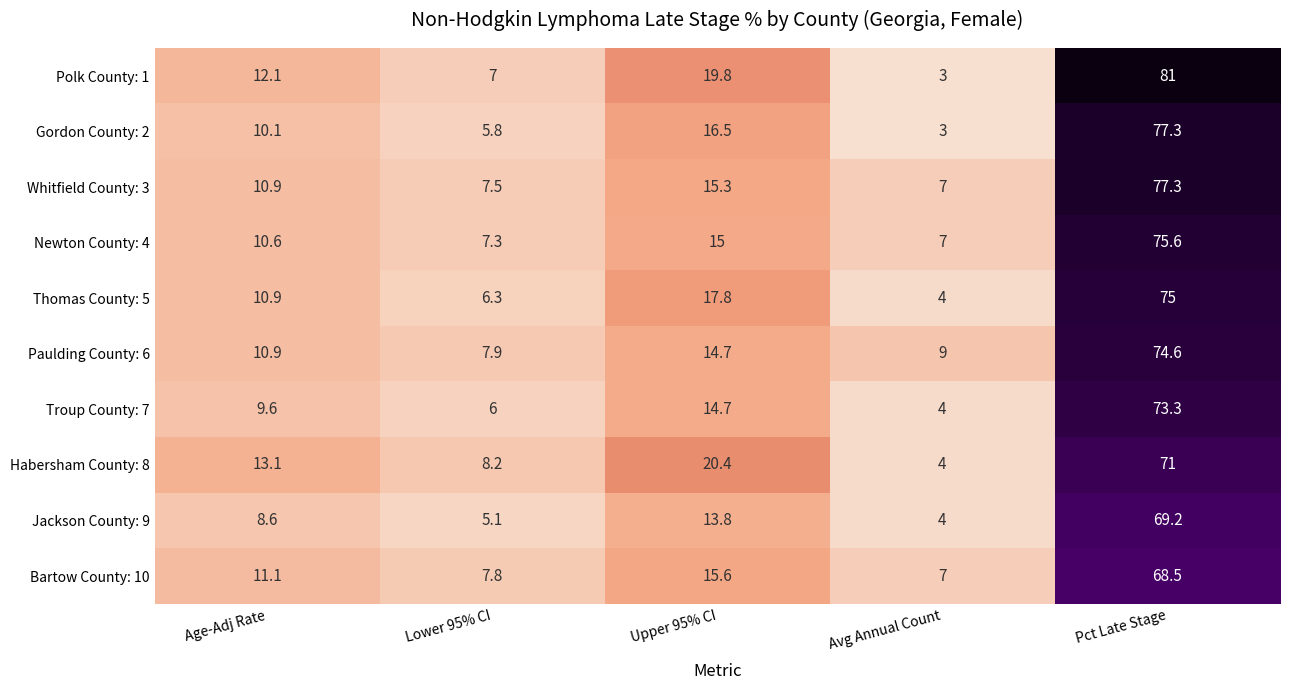

Is it true that Polk County: 1 equals 12.1 at Age-Adj Rate?

True